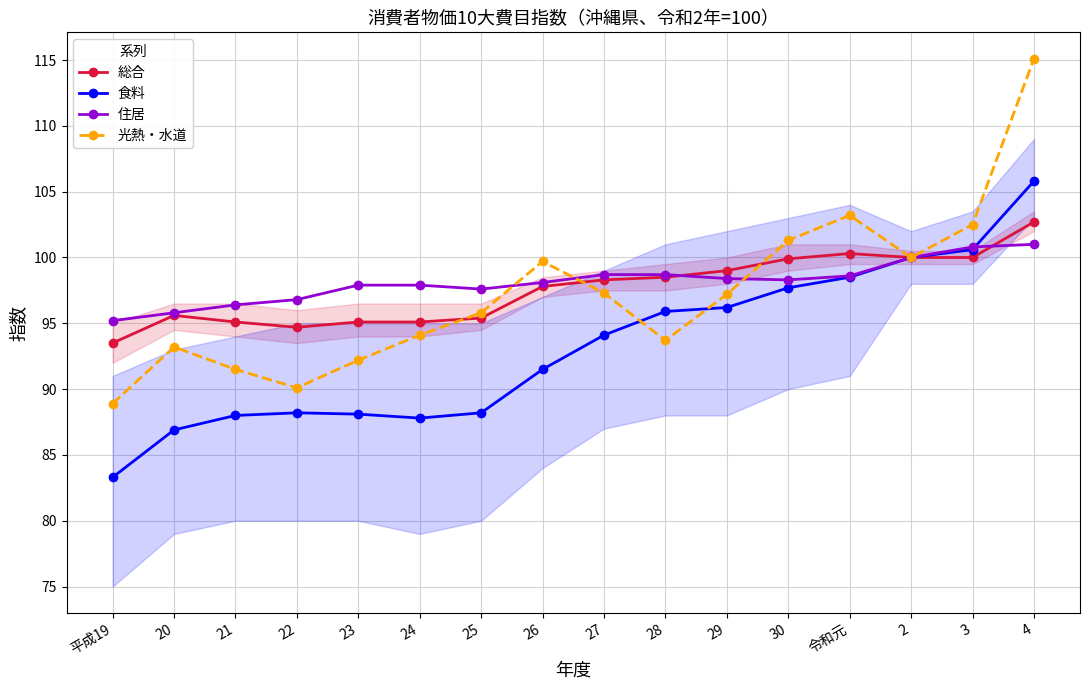

At which category is the sum across all series the highest?

4